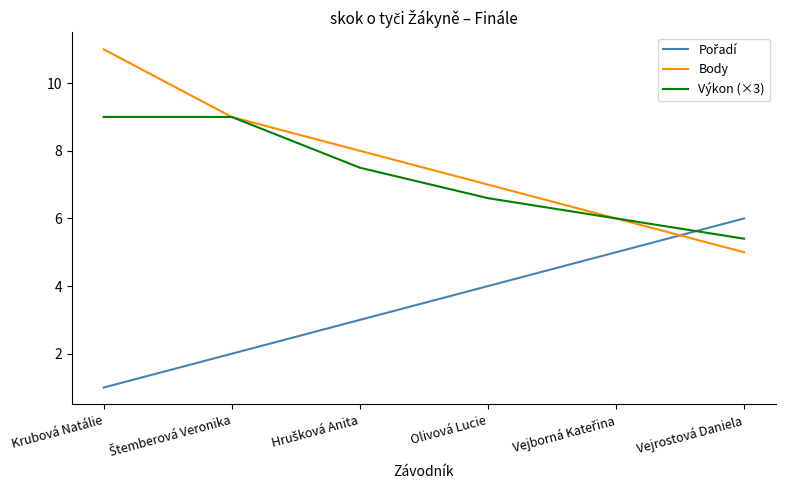

What position from the left is Krubová Natálie?

1